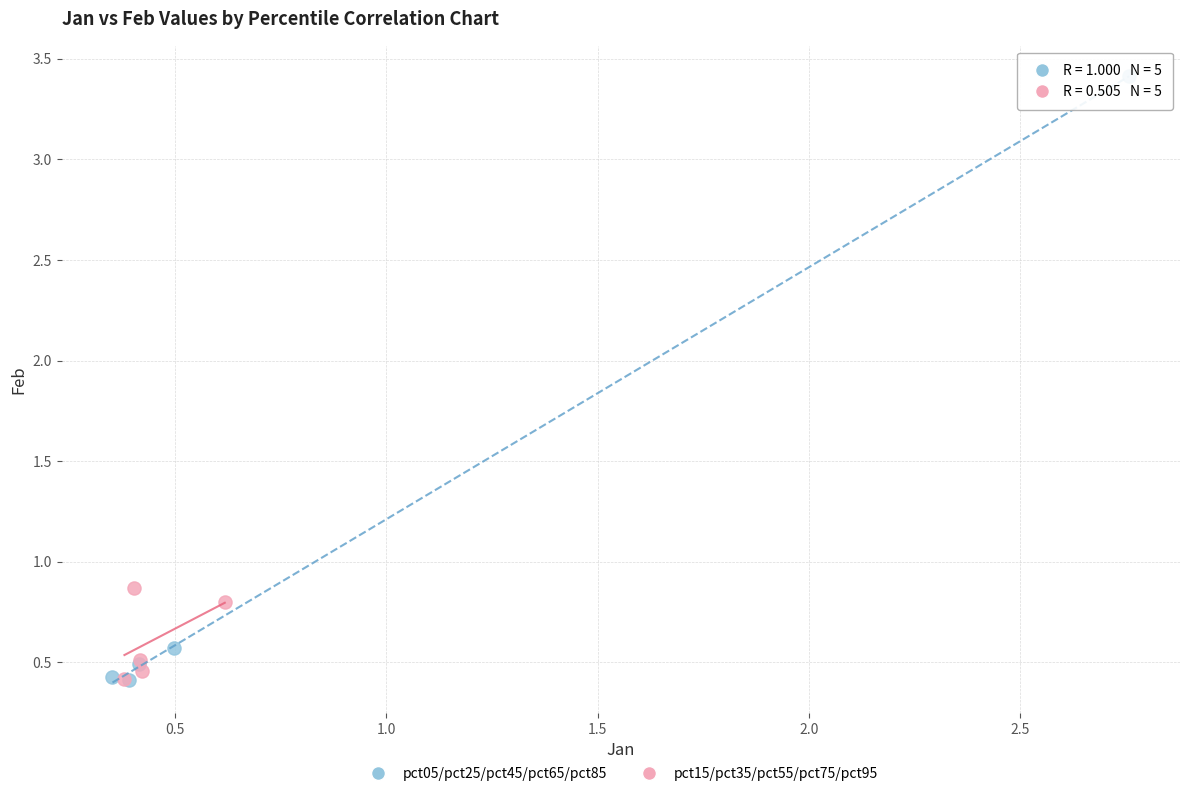

Which series contains the highest Y value?

pct05/pct25/pct45/pct65/pct85